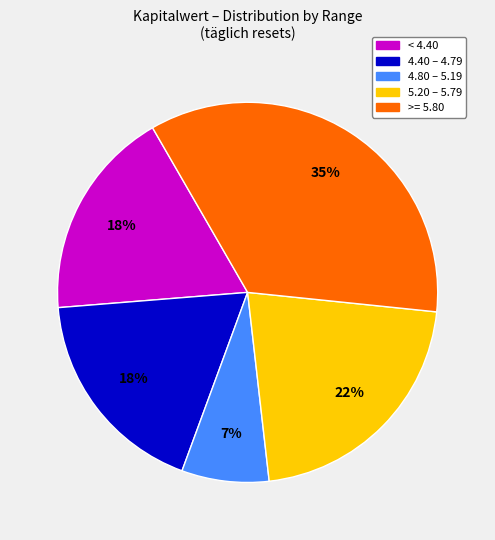

To the nearest percent, what is the difference between the largest and smallest slice percentages?

28%